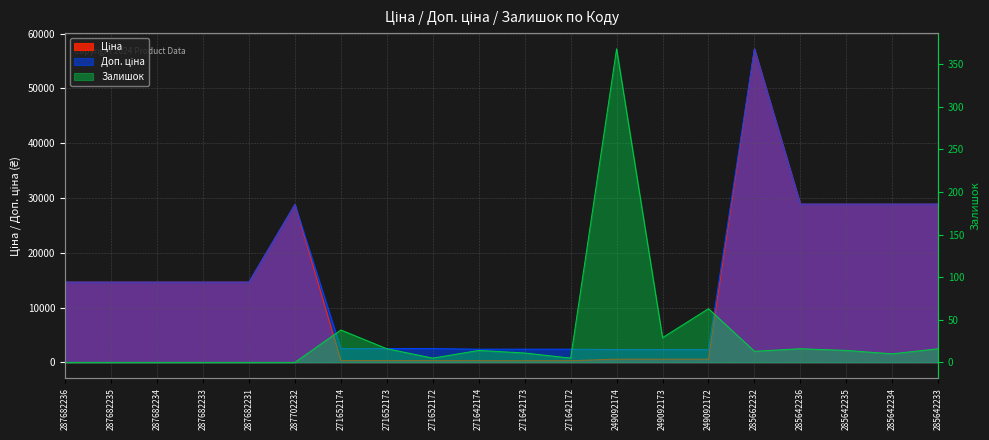

Reading left to right, transcribe all the data shown in this chart.

Ціна: 287682236=14649.6	287682235=14649.6	287682234=14649.6	287682233=14649.6	287682231=14649.6	287702232=28821.8	271652174=314.7	271652173=314.7	271652172=314.7	271642174=300.6	271642173=300.6	271642172=300.6	249092174=584.9	249092173=584.9	249092172=584.9	285662232=57235.5	285642236=28890.3	285642235=28890.3	285642234=28890.3	285642233=28890.3
Доп. ціна: 287682236=14649.6	287682235=14649.6	287682234=14649.6	287682233=14649.6	287682231=14649.6	287702232=28821.8	271652174=2517.5	271652173=2517.5	271652172=2517.5	271642174=2405.2	271642173=2405.2	271642172=2405.2	249092174=2339.7	249092173=2339.7	249092172=2339.7	285662232=57235.5	285642236=28890.3	285642235=28890.3	285642234=28890.3	285642233=28890.3
Залишок: 287682236=0.0	287682235=0.0	287682234=0.0	287682233=0.0	287682231=0.0	287702232=0.0	271652174=38.0	271652173=16.0	271652172=5.0	271642174=14.0	271642173=11.0	271642172=5.0	249092174=368.0	249092173=29.0	249092172=63.0	285662232=13.0	285642236=16.0	285642235=14.0	285642234=10.0	285642233=16.0